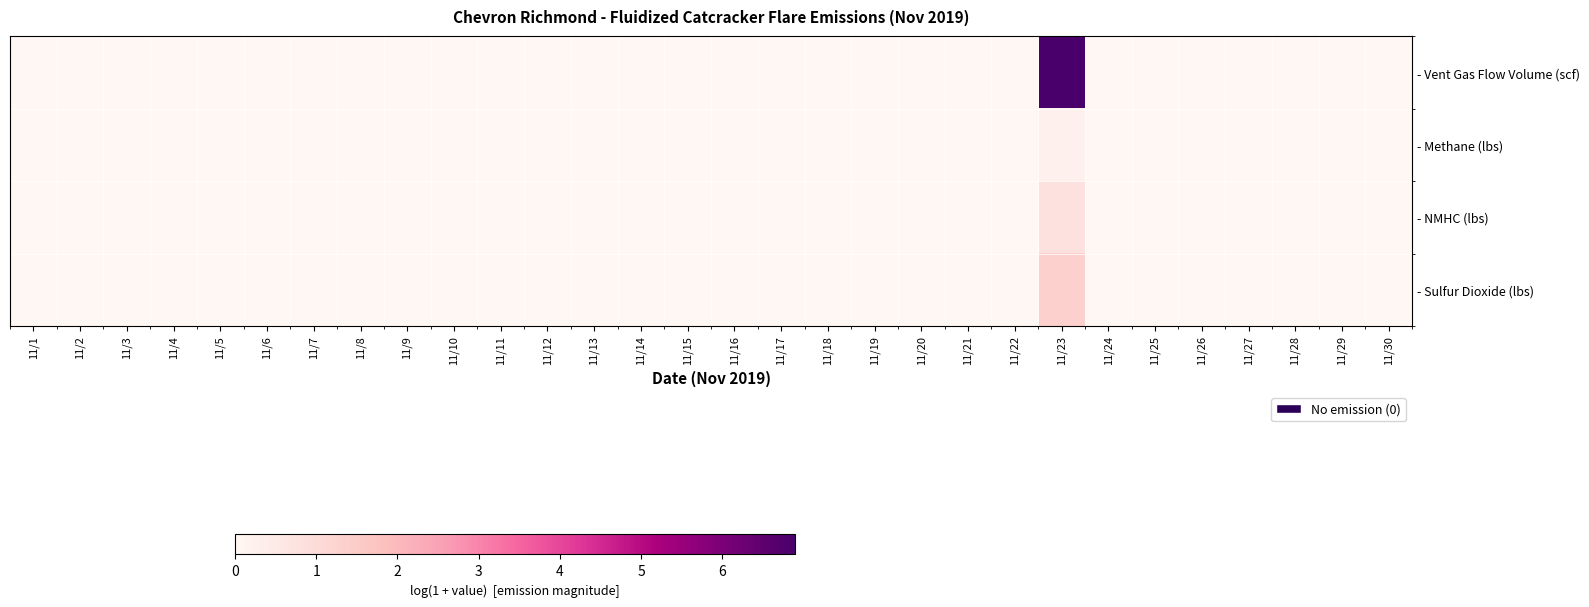

Reading left to right, extract all data points from this chart.

- Vent Gas Flow Volume (scf): 11/1=0.0	11/2=0.0	11/3=0.0	11/4=0.0	11/5=0.0	11/6=0.0	11/7=0.0	11/8=0.0	11/9=0.0	11/10=0.0	11/11=0.0	11/12=0.0	11/13=0.0	11/14=0.0	11/15=0.0	11/16=0.0	11/17=0.0	11/18=0.0	11/19=0.0	11/20=0.0	11/21=0.0	11/22=0.0	11/23=6.9	11/24=0.0	11/25=0.0	11/26=0.0	11/27=0.0	11/28=0.0	11/29=0.0	11/30=0.0
- Methane (lbs): 11/1=0.0	11/2=0.0	11/3=0.0	11/4=0.0	11/5=0.0	11/6=0.0	11/7=0.0	11/8=0.0	11/9=0.0	11/10=0.0	11/11=0.0	11/12=0.0	11/13=0.0	11/14=0.0	11/15=0.0	11/16=0.0	11/17=0.0	11/18=0.0	11/19=0.0	11/20=0.0	11/21=0.0	11/22=0.0	11/23=0.3	11/24=0.0	11/25=0.0	11/26=0.0	11/27=0.0	11/28=0.0	11/29=0.0	11/30=0.0
- NMHC (lbs): 11/1=0.0	11/2=0.0	11/3=0.0	11/4=0.0	11/5=0.0	11/6=0.0	11/7=0.0	11/8=0.0	11/9=0.0	11/10=0.0	11/11=0.0	11/12=0.0	11/13=0.0	11/14=0.0	11/15=0.0	11/16=0.0	11/17=0.0	11/18=0.0	11/19=0.0	11/20=0.0	11/21=0.0	11/22=0.0	11/23=0.8	11/24=0.0	11/25=0.0	11/26=0.0	11/27=0.0	11/28=0.0	11/29=0.0	11/30=0.0
- Sulfur Dioxide (lbs): 11/1=0.0	11/2=0.0	11/3=0.0	11/4=0.0	11/5=0.0	11/6=0.0	11/7=0.0	11/8=0.0	11/9=0.0	11/10=0.0	11/11=0.0	11/12=0.0	11/13=0.0	11/14=0.0	11/15=0.0	11/16=0.0	11/17=0.0	11/18=0.0	11/19=0.0	11/20=0.0	11/21=0.0	11/22=0.0	11/23=1.3	11/24=0.0	11/25=0.0	11/26=0.0	11/27=0.0	11/28=0.0	11/29=0.0	11/30=0.0